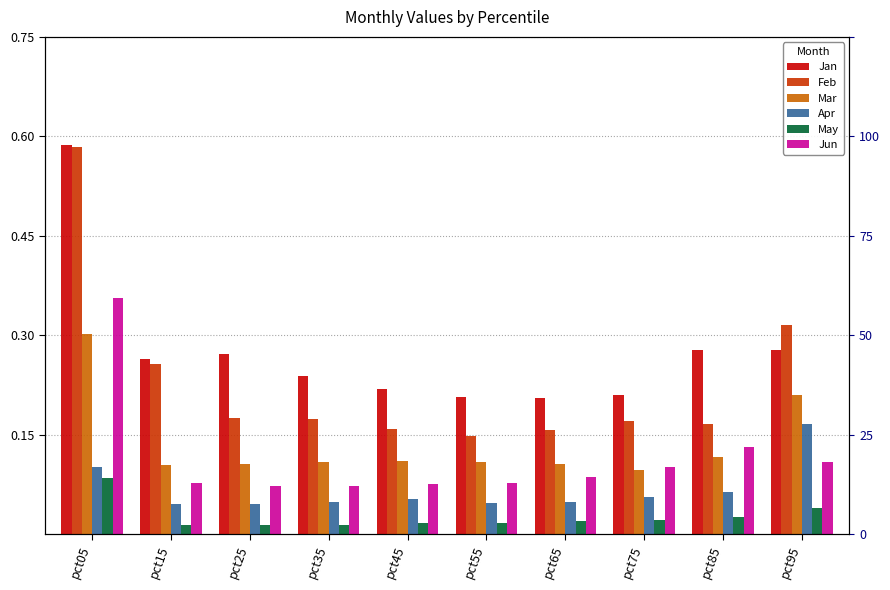

Which category has the lowest value in the Feb series?

pct55